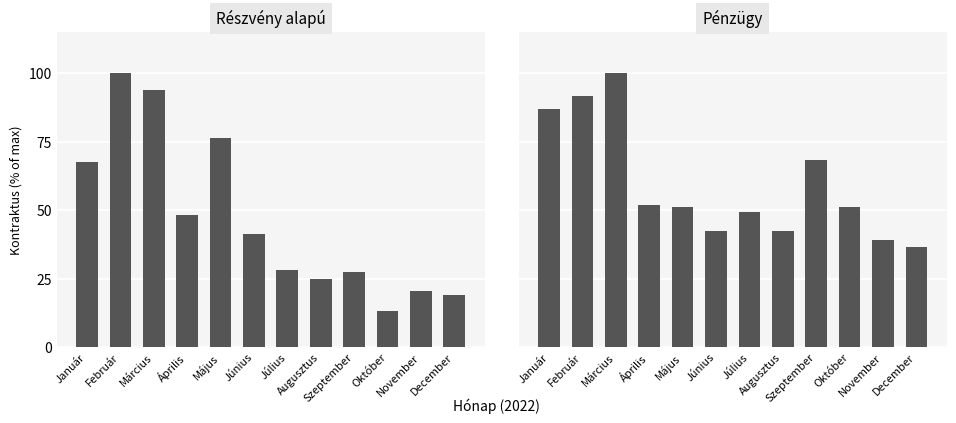

How many data points in Részvény alapú are above 41?

6